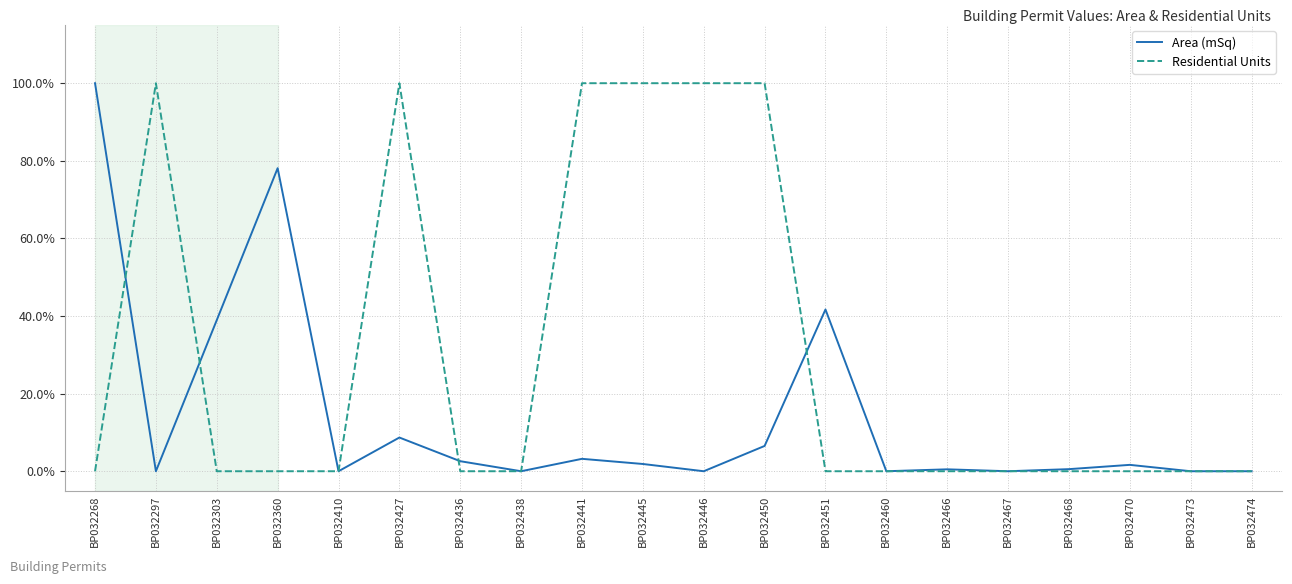

Between which two adjacent categories do Area (mSq) and Residential Units first intersect?

BP032268 and BP032297